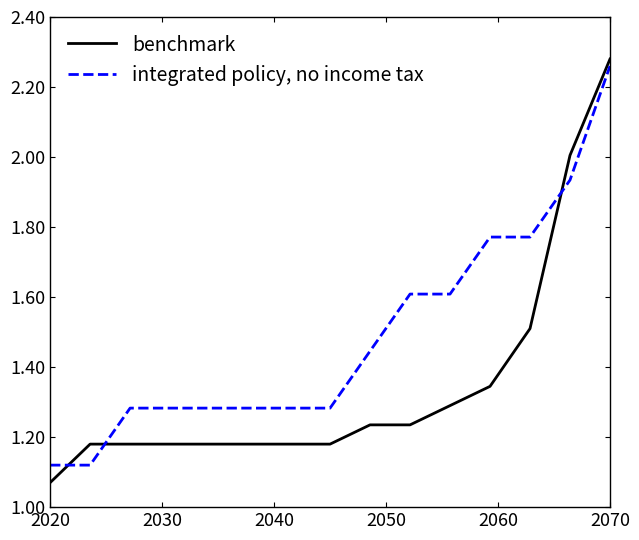

List the series in order of their overall mean, highest first.

integrated policy, no income tax, benchmark